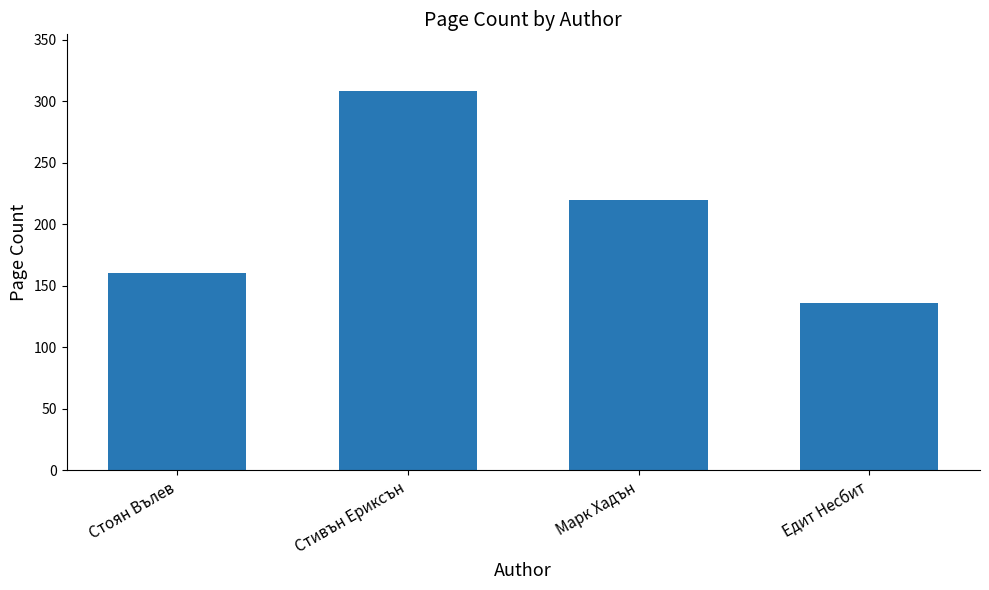

Is it true that the value at Марк Хадън is 112?

False